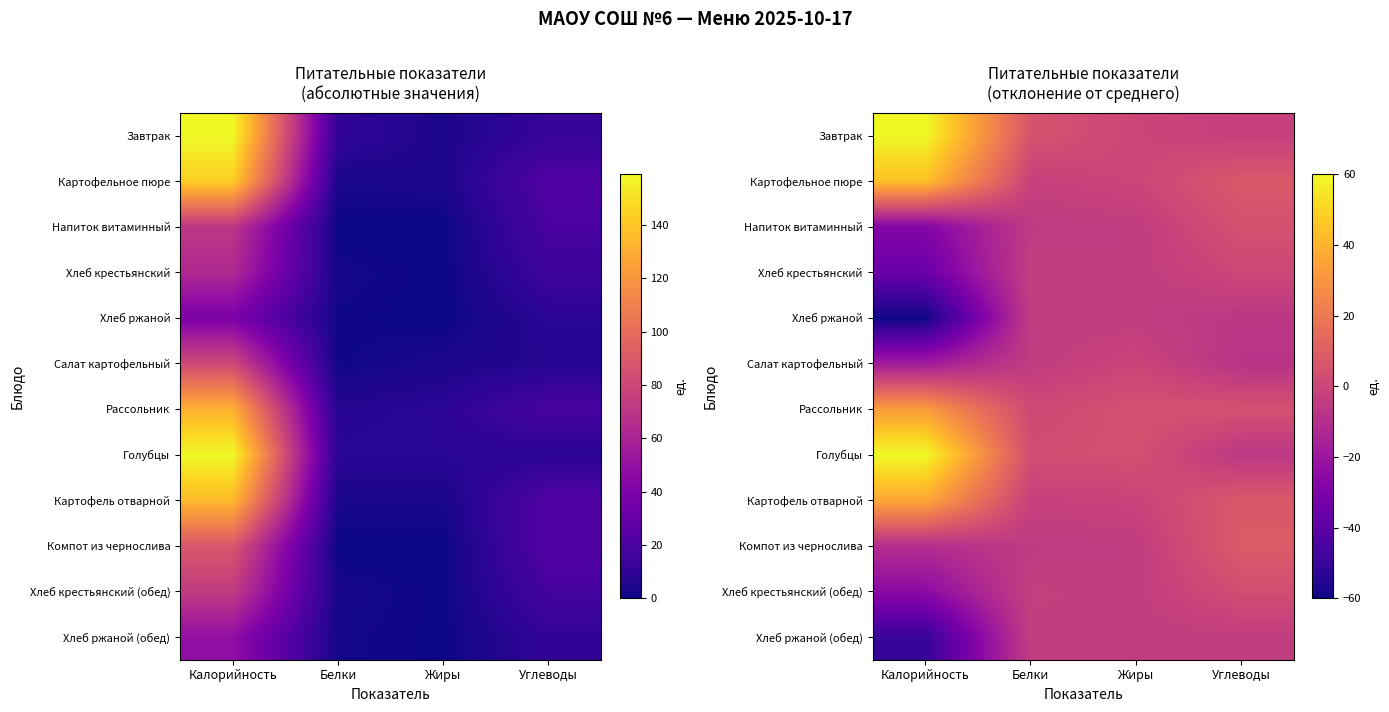

Where does the Картофельное пюре series first go above 7?

Калорийность